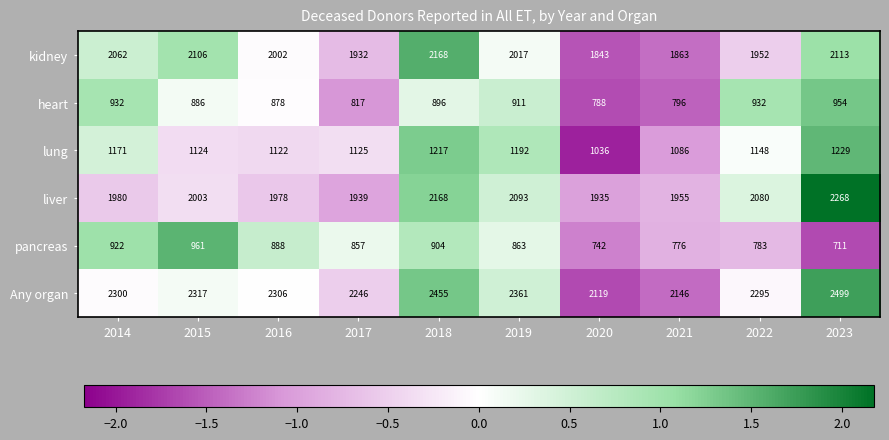

Rank the series by their maximum value, from lowest to highest.

heart, pancreas, lung, kidney, liver, Any organ